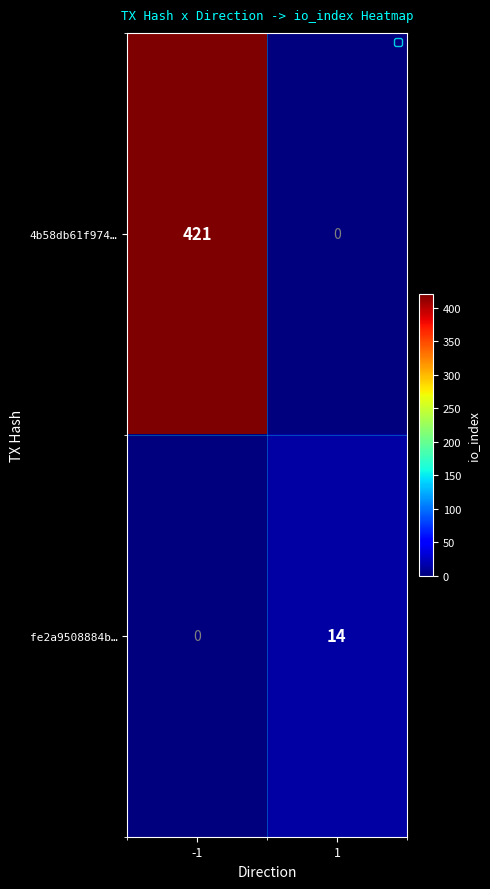

Rank the series by their average value, from lowest to highest.

fe2a9508884b…, 4b58db61f974…